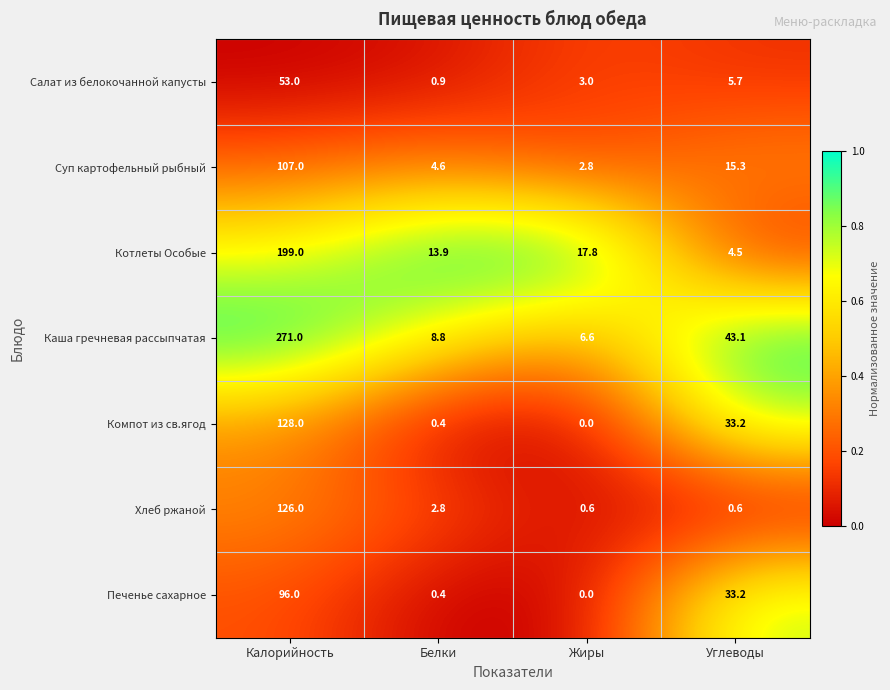

The Хлеб ржаной series shows 0.9 at Углеводы. True or false?

False